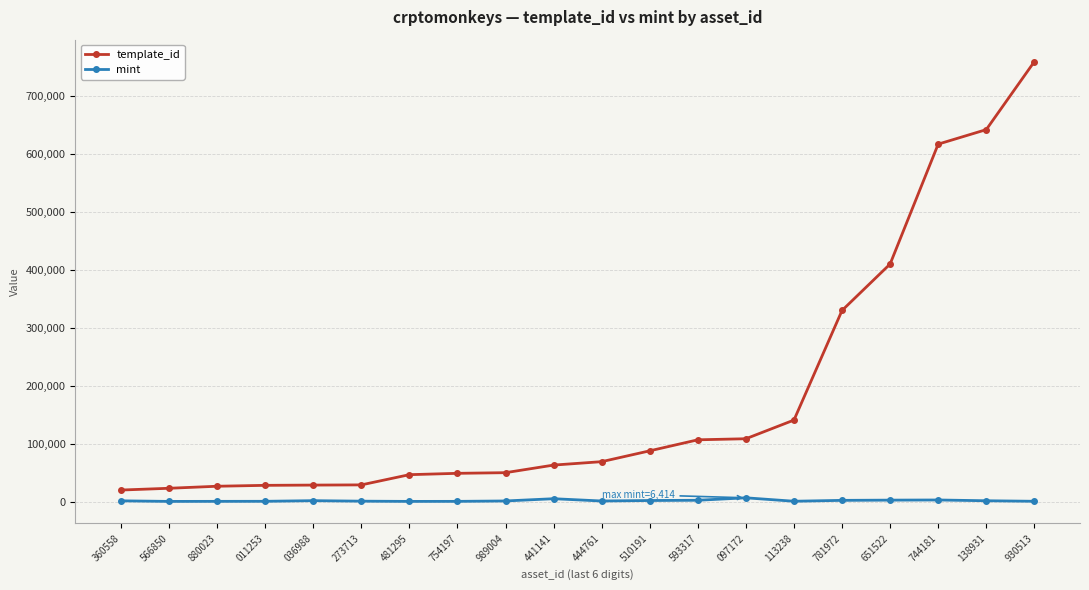

At how many categories does at least one series exceed 746353?

1